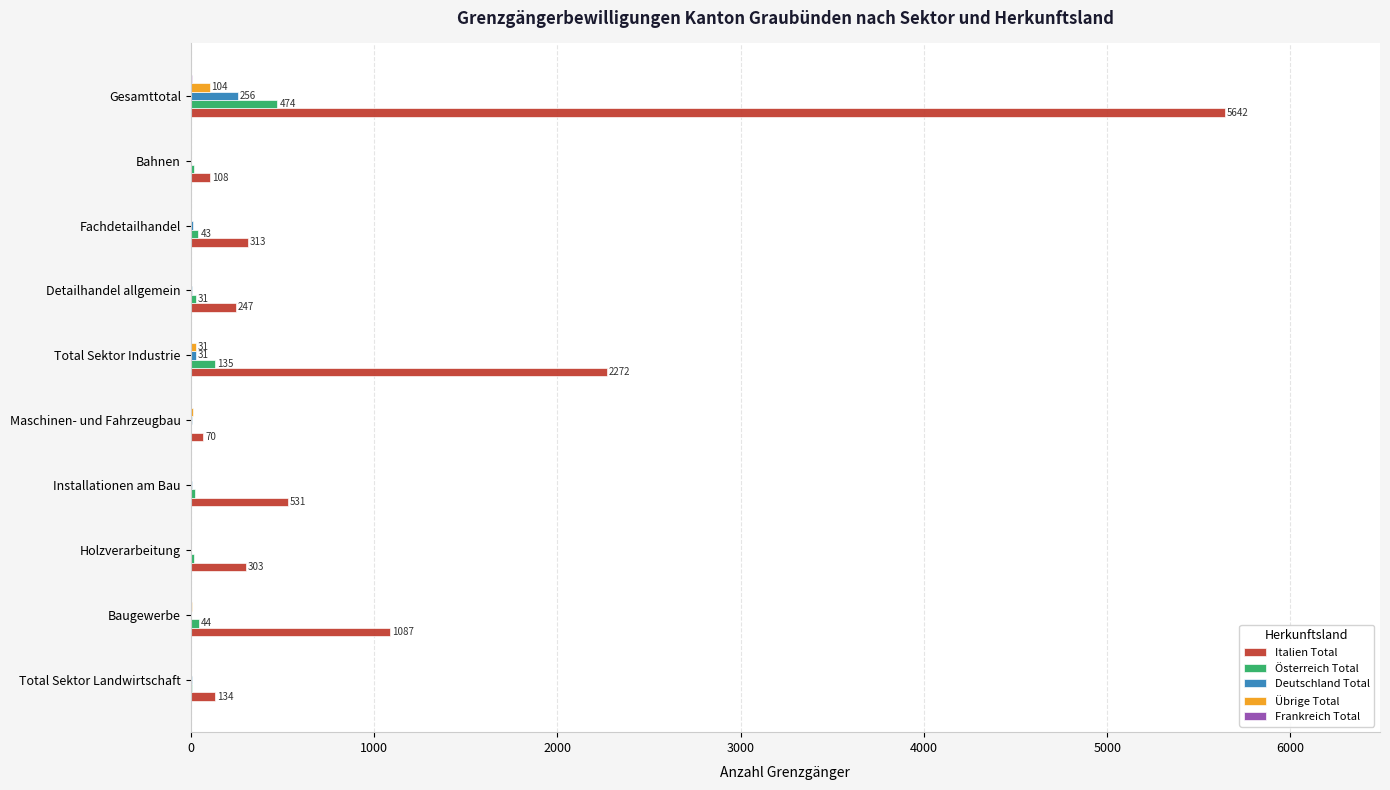

Which series has the largest total across all categories?

Italien Total